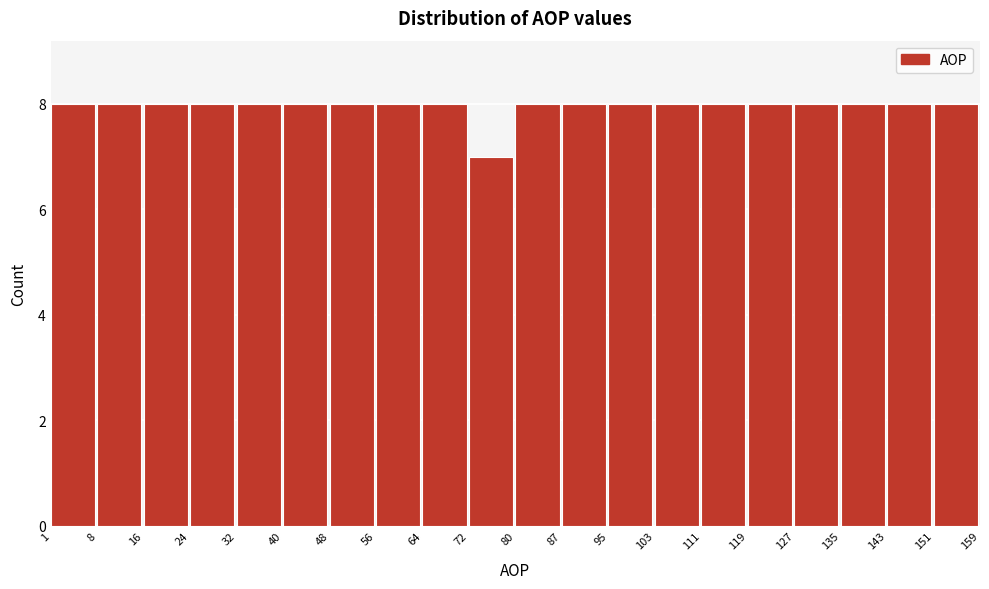

Reading left to right, list every bar in this chart as the range it spans on the x-axis followed by its height. The values are not printed on the chart, so give them approximately, as read against the axis.

1 to 8: 8
8 to 16: 8
16 to 24: 8
24 to 32: 8
32 to 40: 8
40 to 48: 8
48 to 56: 8
56 to 64: 8
64 to 72: 8
72 to 80: 7
80 to 87: 8
87 to 95: 8
95 to 103: 8
103 to 111: 8
111 to 119: 8
119 to 127: 8
127 to 135: 8
135 to 143: 8
143 to 151: 8
151 to 159: 8